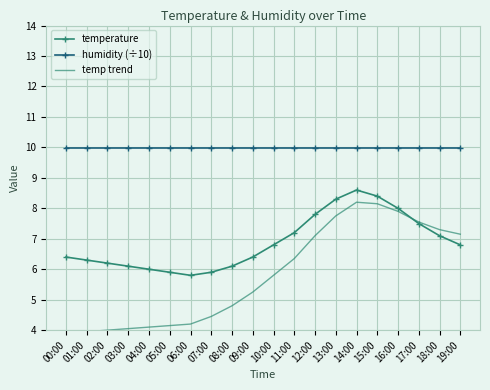

Is it true that temp trend equals 13.3 at 16:00?

False